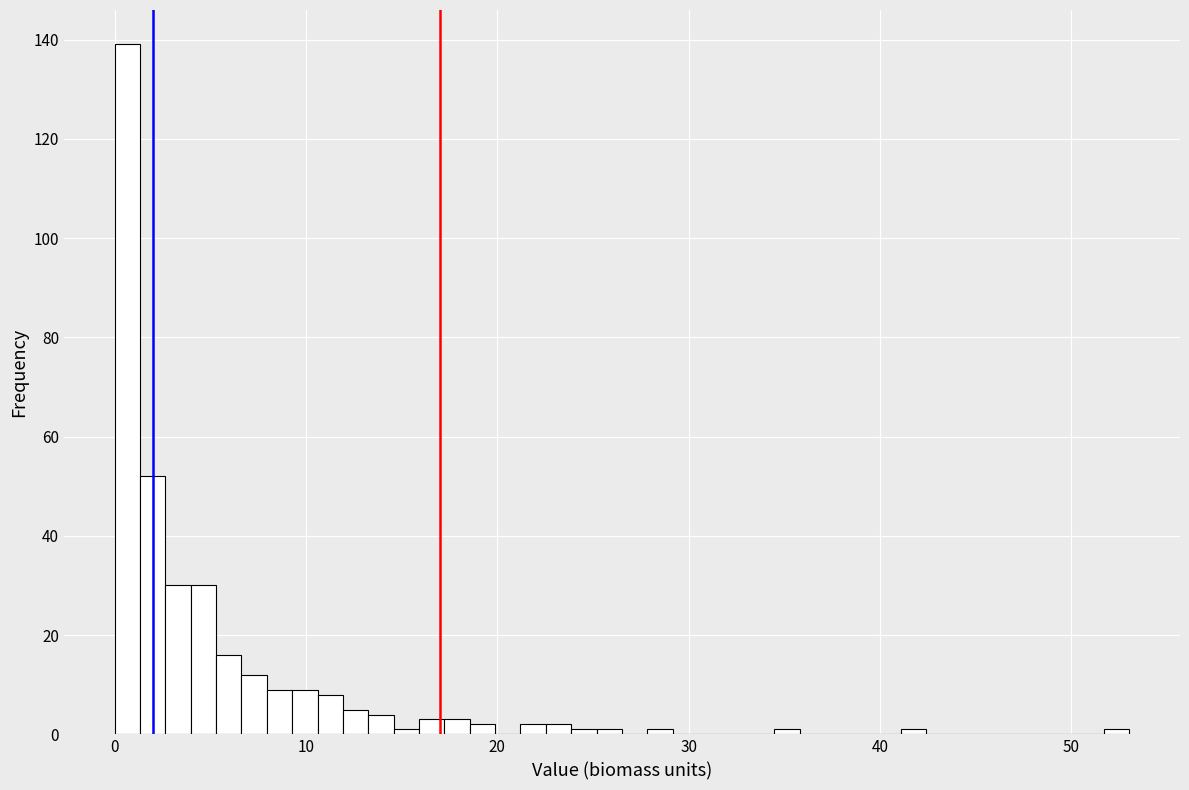

Read against the x-axis, roughly where is the centre of the tallest bar?

1